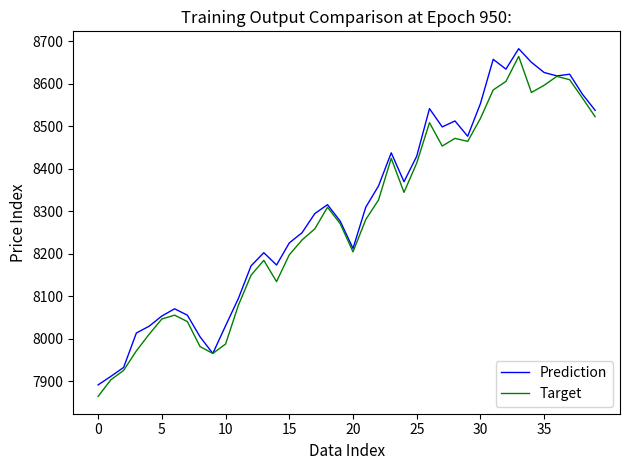

What is the lowest value of the Prediction series?

7891